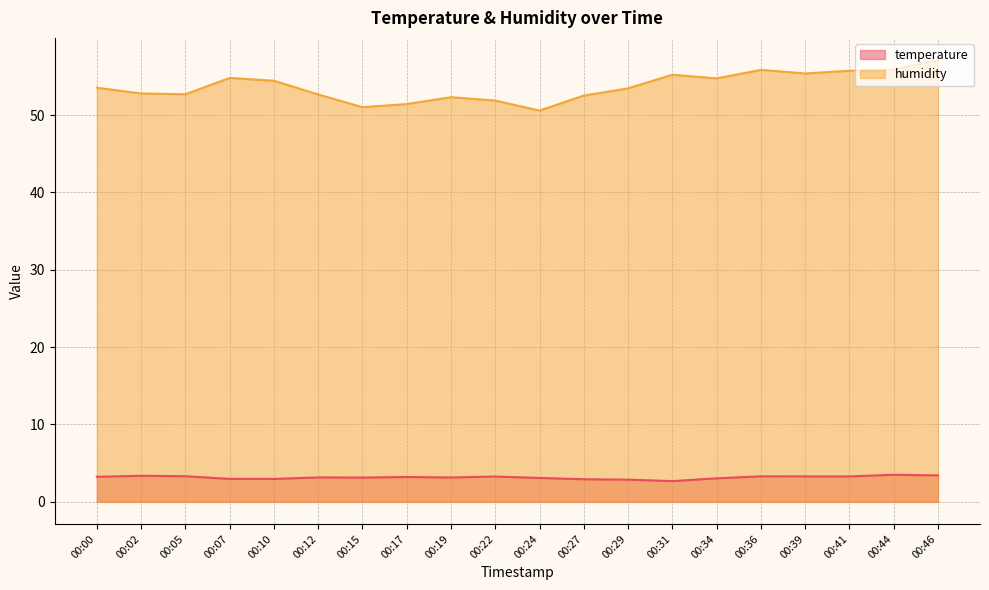

What is the approximate value of temperature at 00:05?

3.3